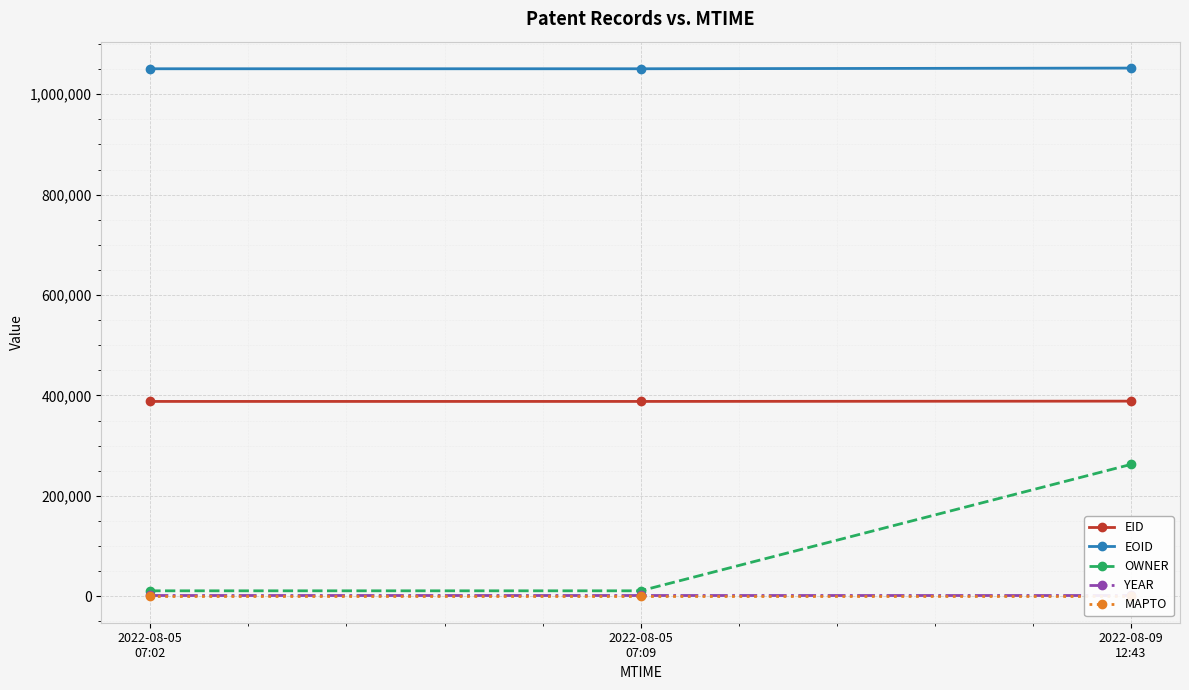

How many series are shown in this chart?

5